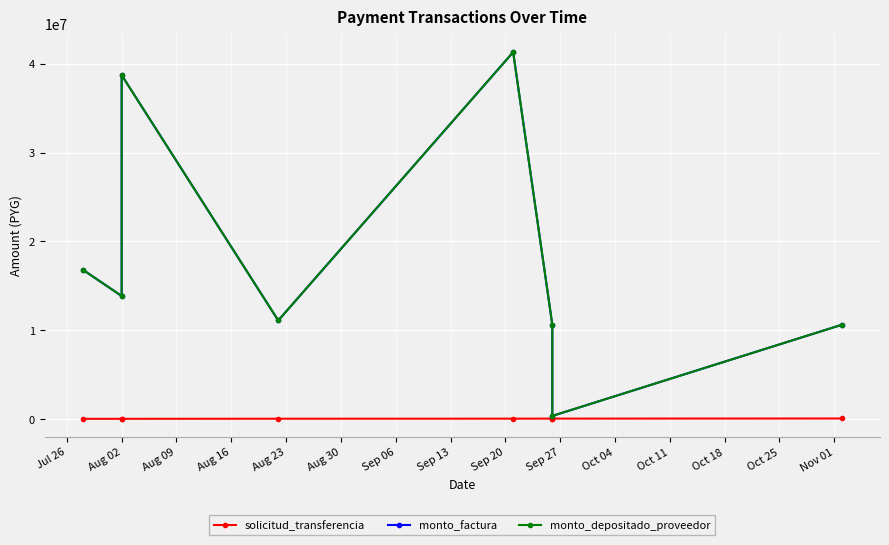

How many series are shown in this chart?

3